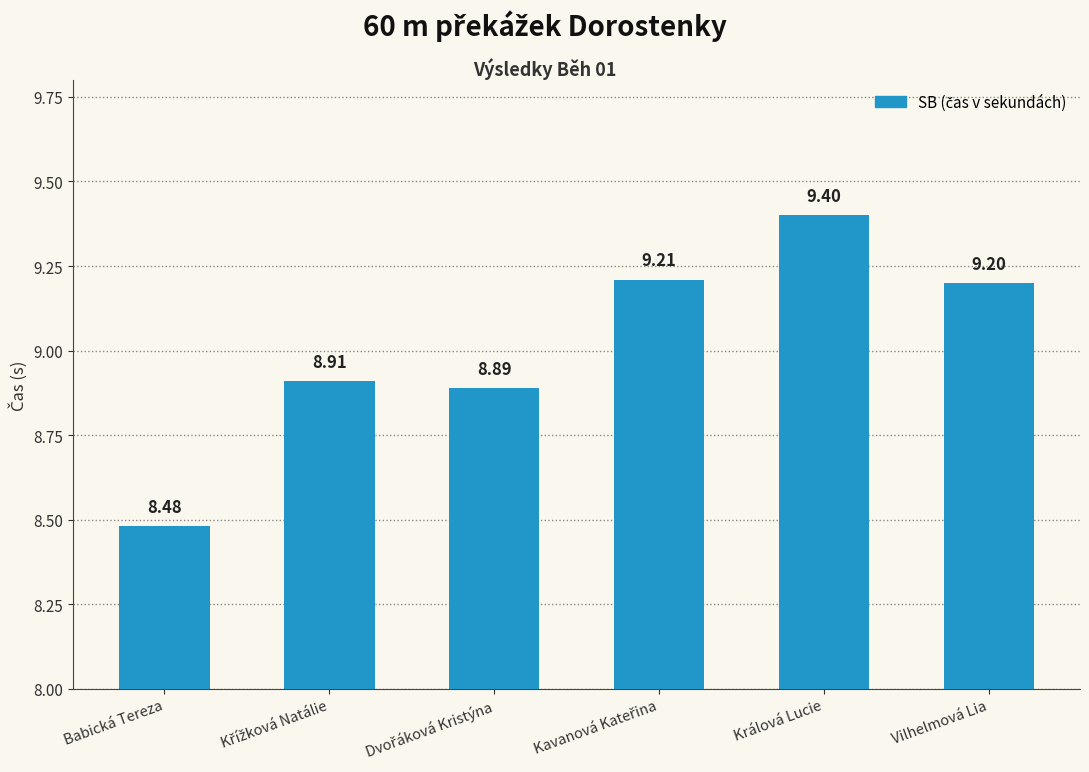

At which category does the chart reach its minimum across all series?

Babická Tereza